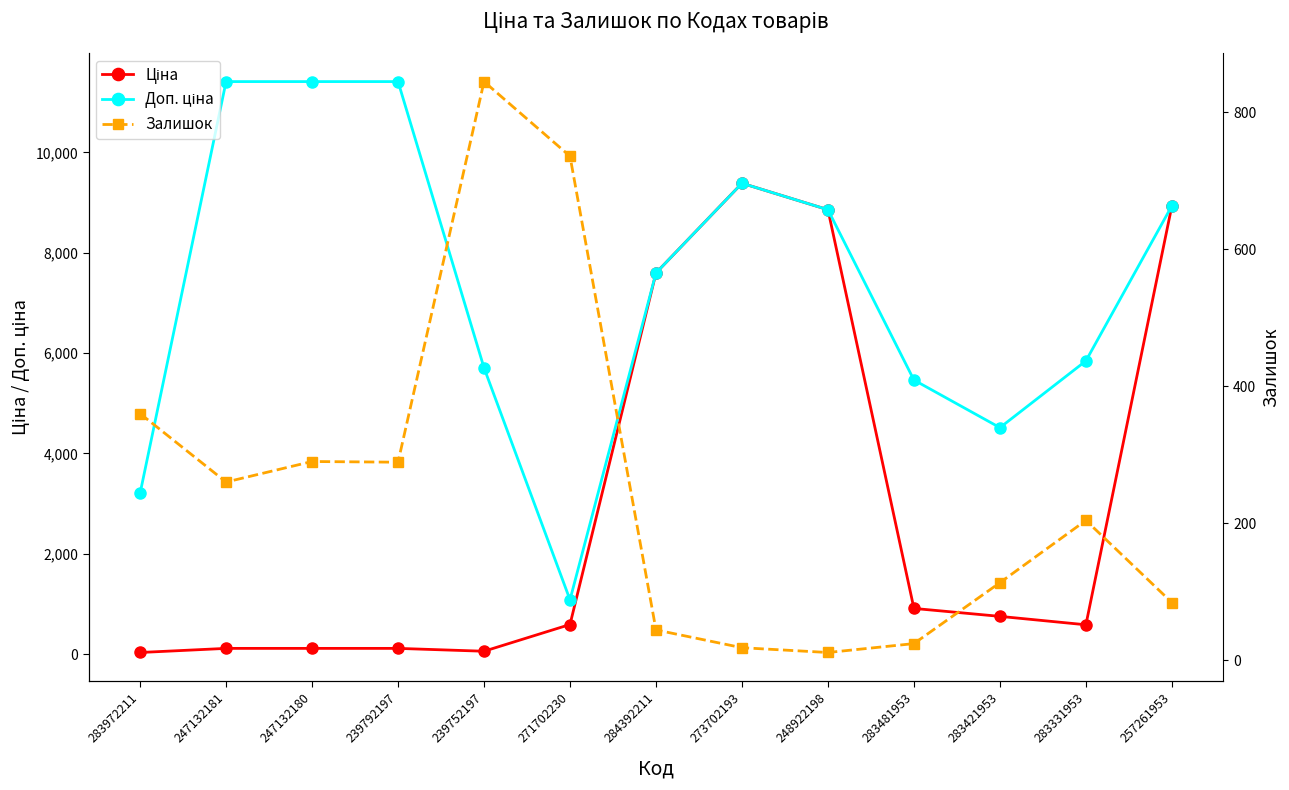

Rank the series by their maximum value, from highest to lowest.

Доп. ціна, Ціна, Залишок